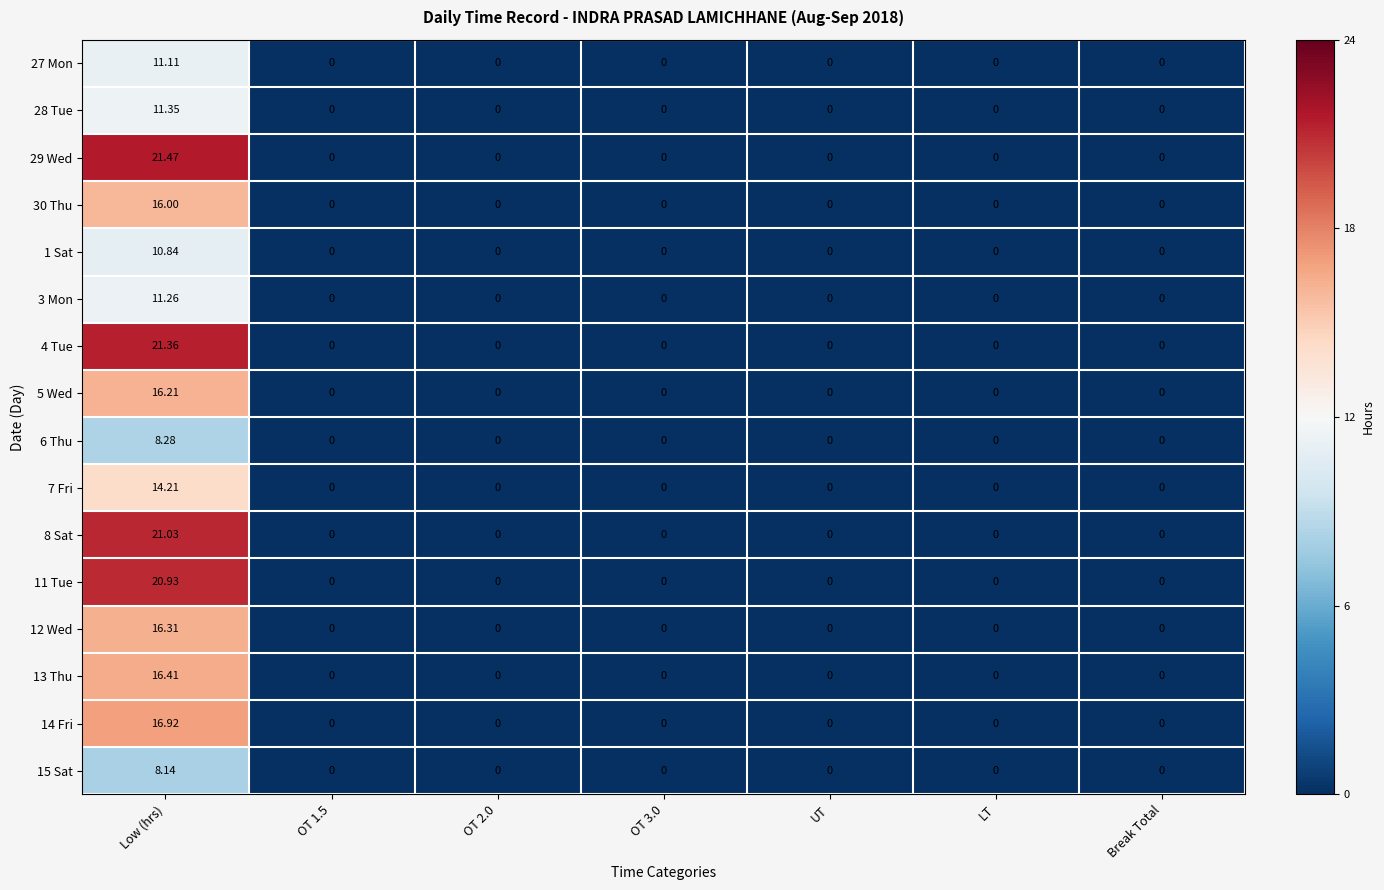

Which category has the highest value across all series?

Low (hrs)